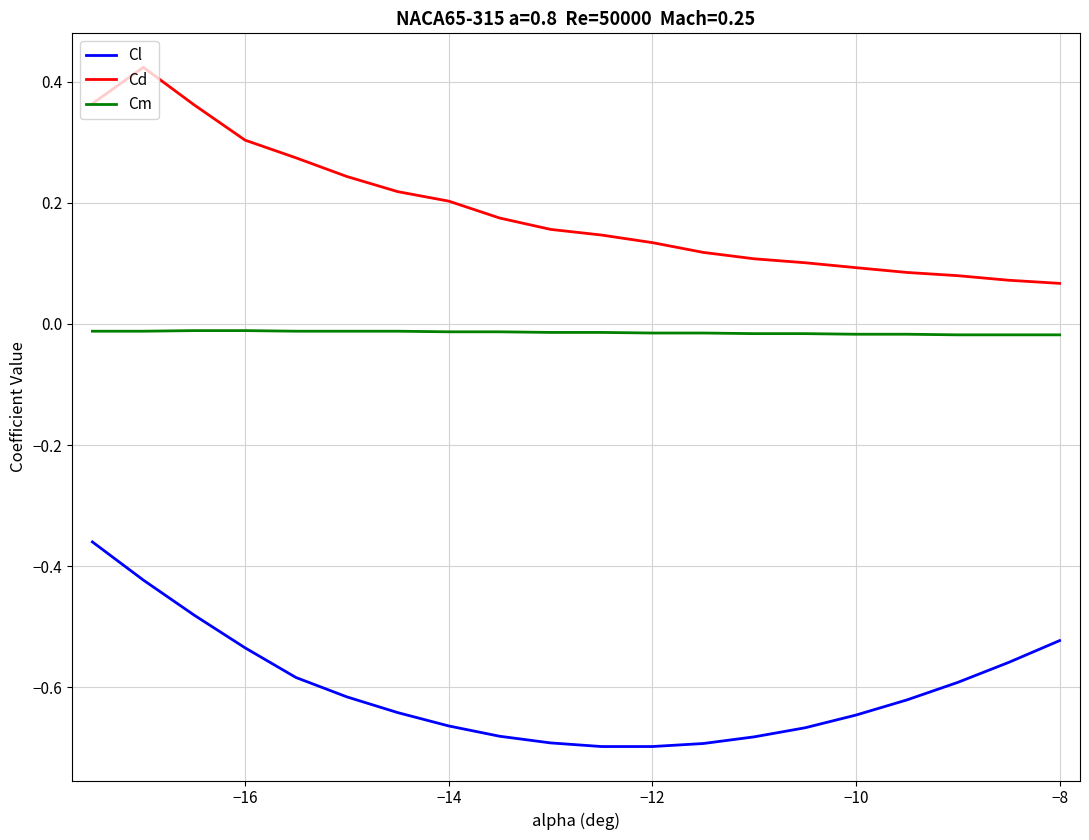

What is the sum of all Cl values?

-12.1